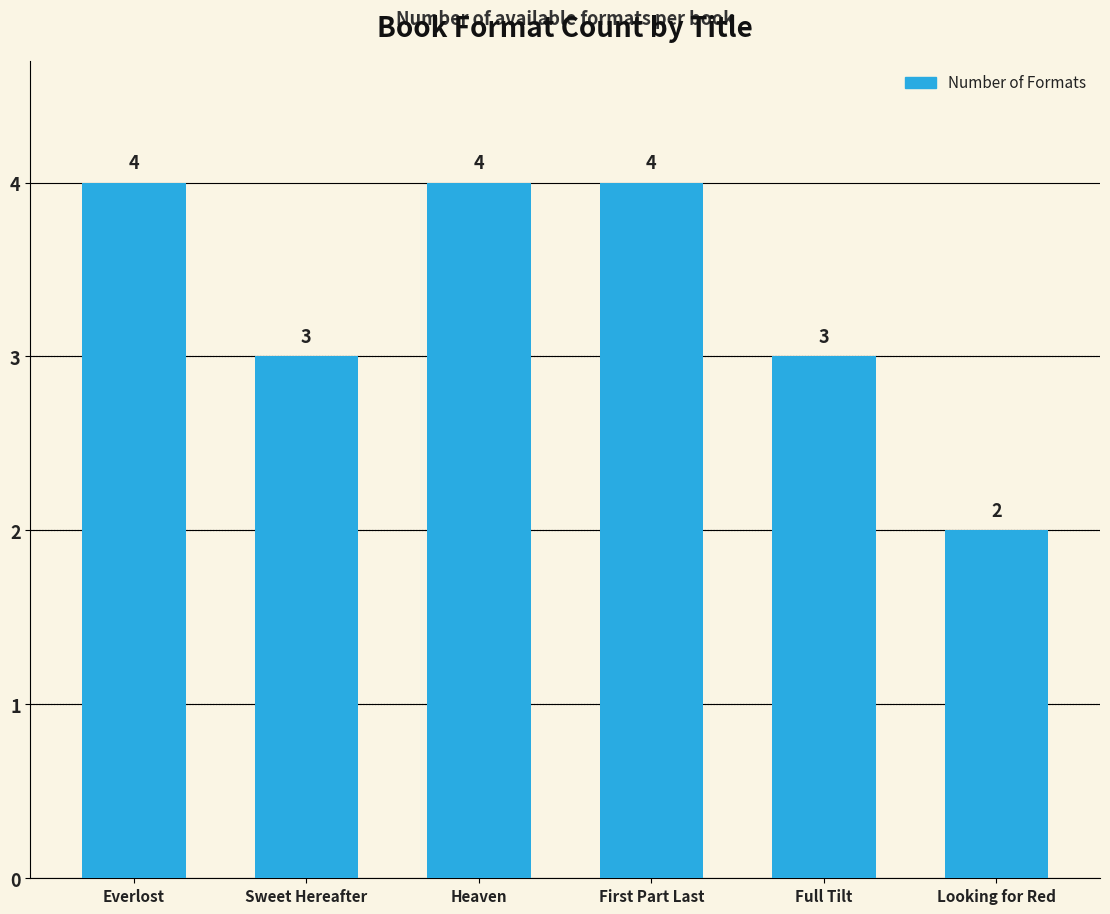

What is the difference between the maximum and minimum values?

2